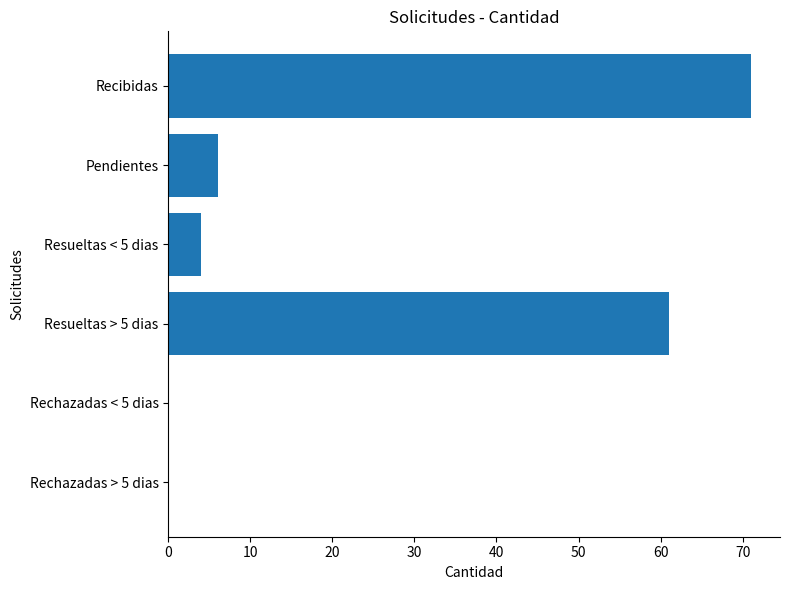

Reading top to bottom, list all the values displayed in this chart.

Recibidas=71	Pendientes=6	Resueltas < 5 dias=4	Resueltas > 5 dias=61	Rechazadas < 5 dias=0	Rechazadas > 5 dias=0